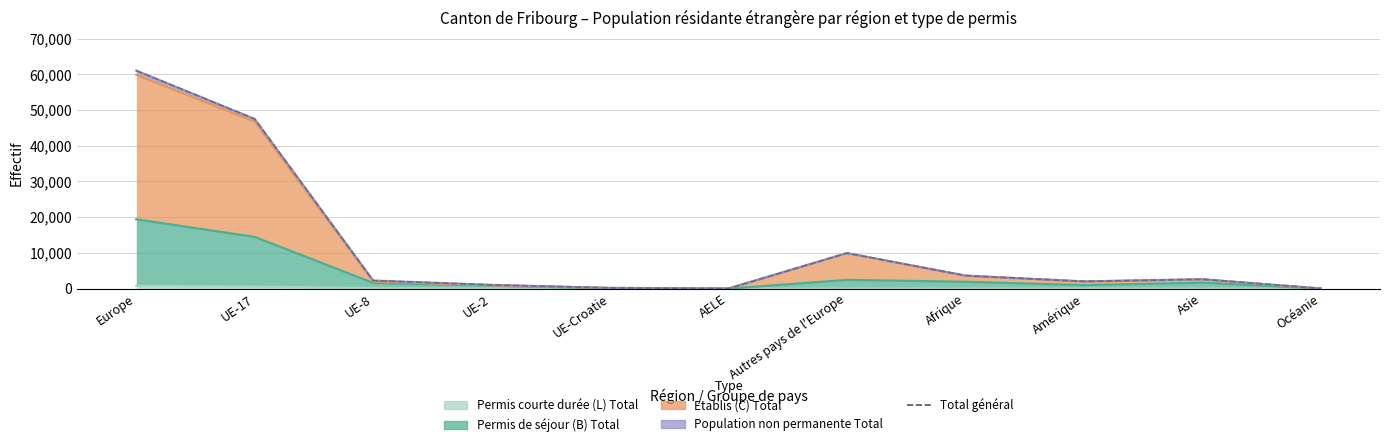

Which has a higher value, UE-8 or Autres pays de l'Europe?

Autres pays de l'Europe